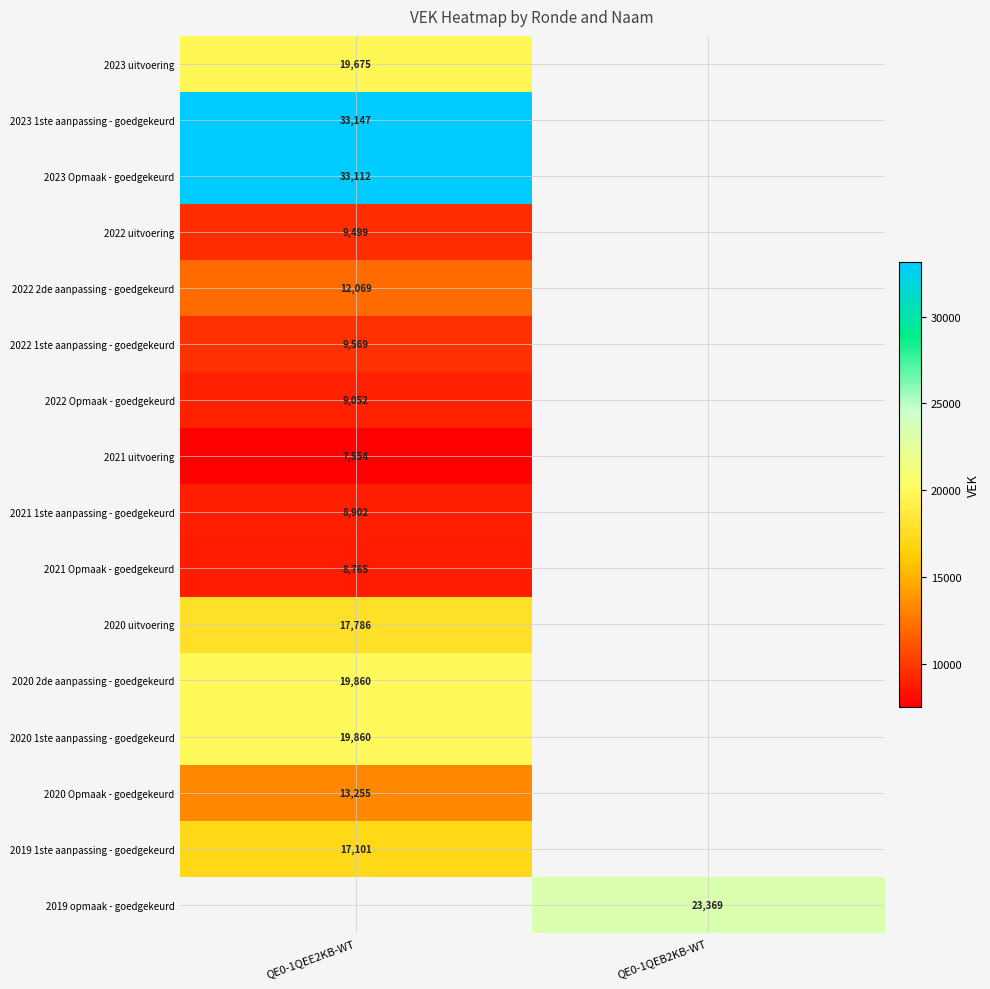

The 2021 1ste aanpassing - goedgekeurd series shows 8902 at QE0-1QEE2KB-WT. True or false?

True